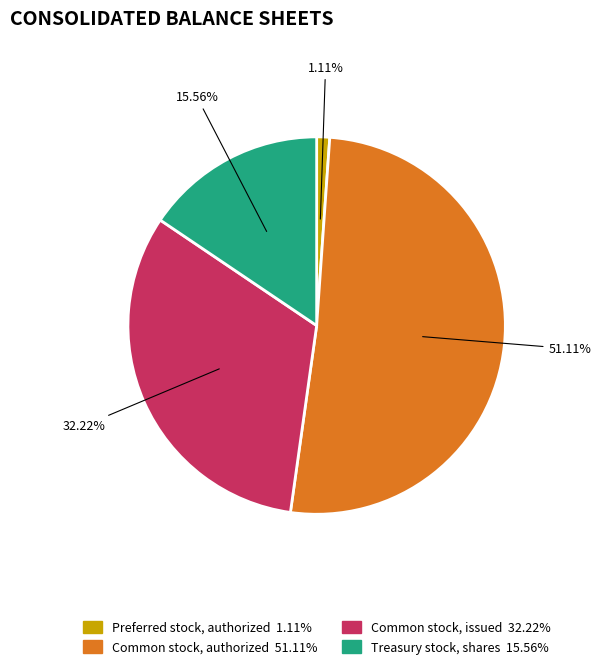

Count the number of slices in the pie.

4